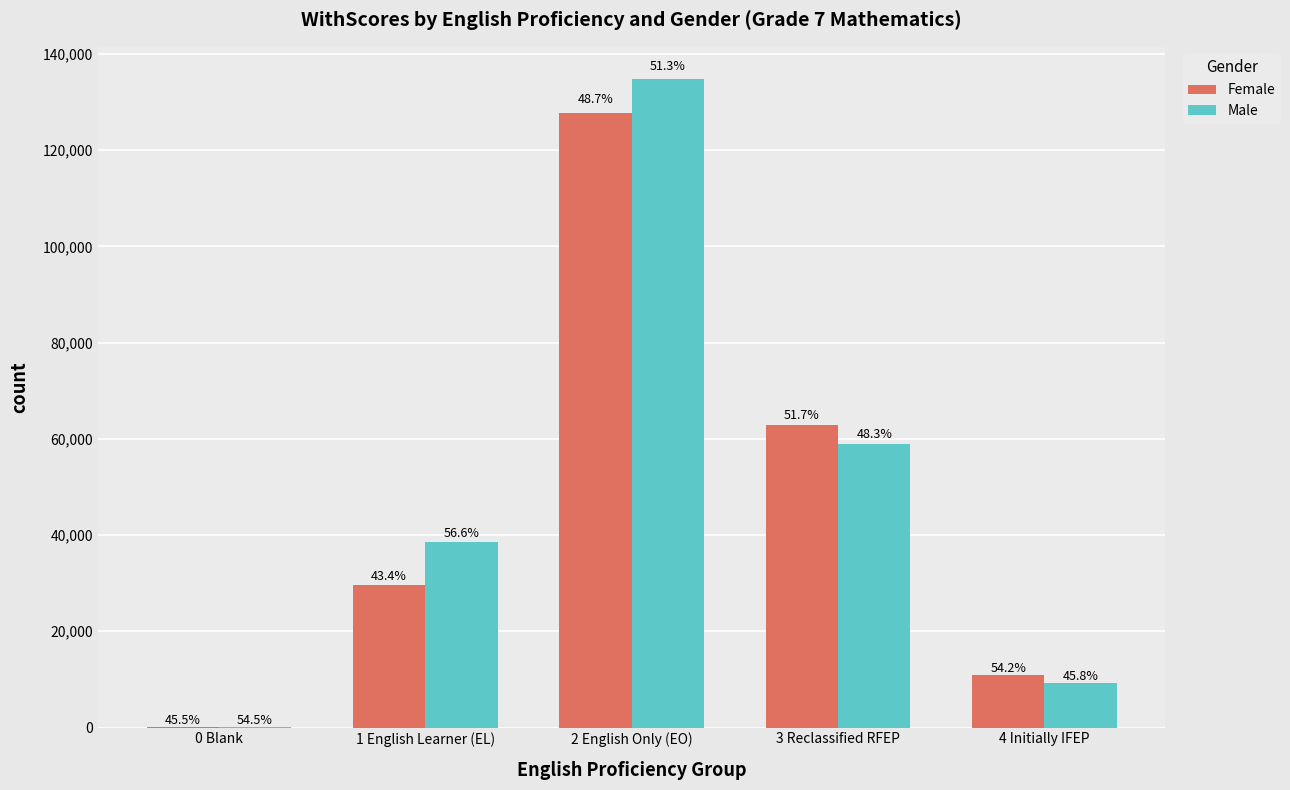

True or false: Male has a value of 9186 at 4 Initially IFEP.

True